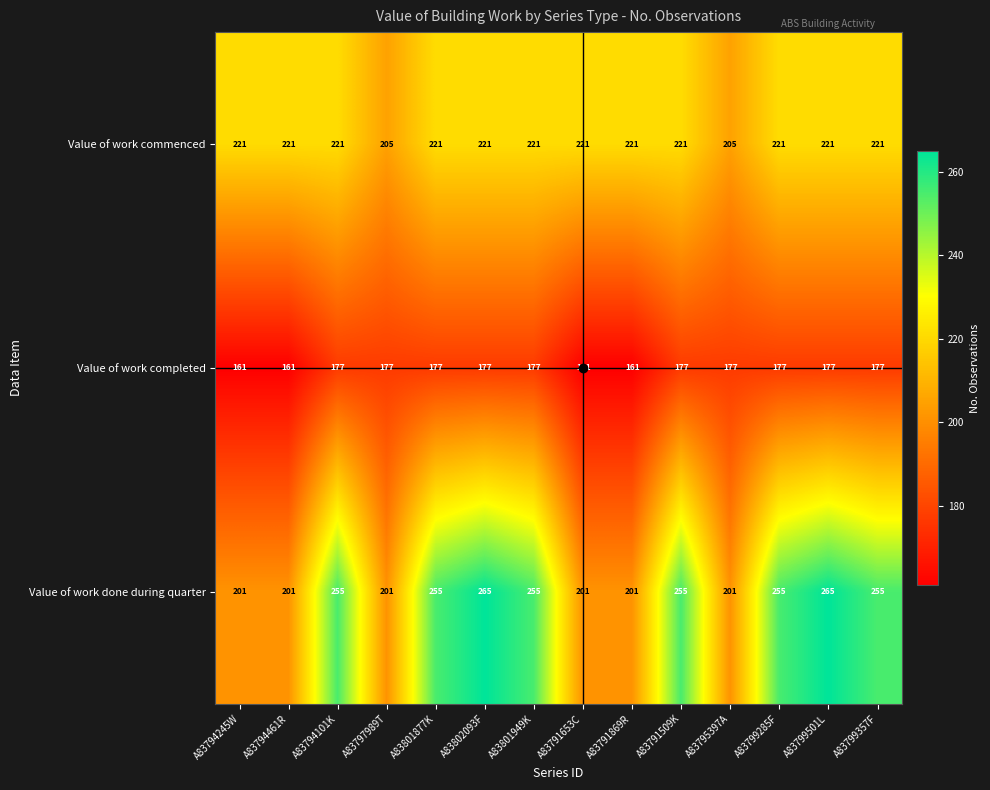

List the series in order of their peak value, lowest first.

Value of work completed, Value of work commenced, Value of work done during quarter